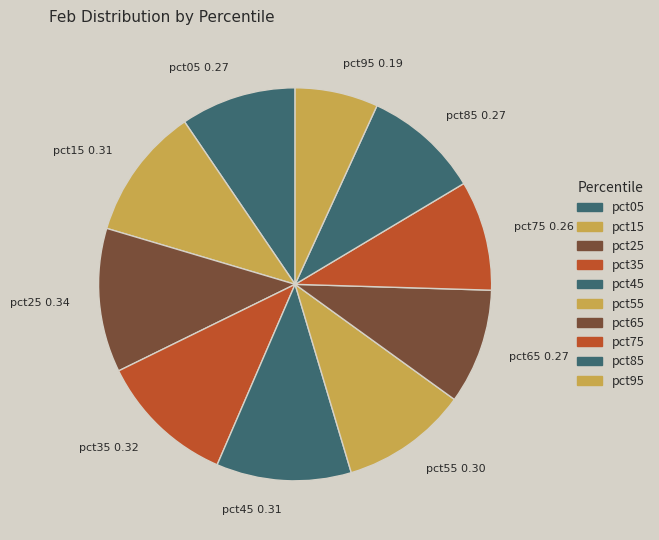

True or false: pct55 accounts for 24% of the total.

False